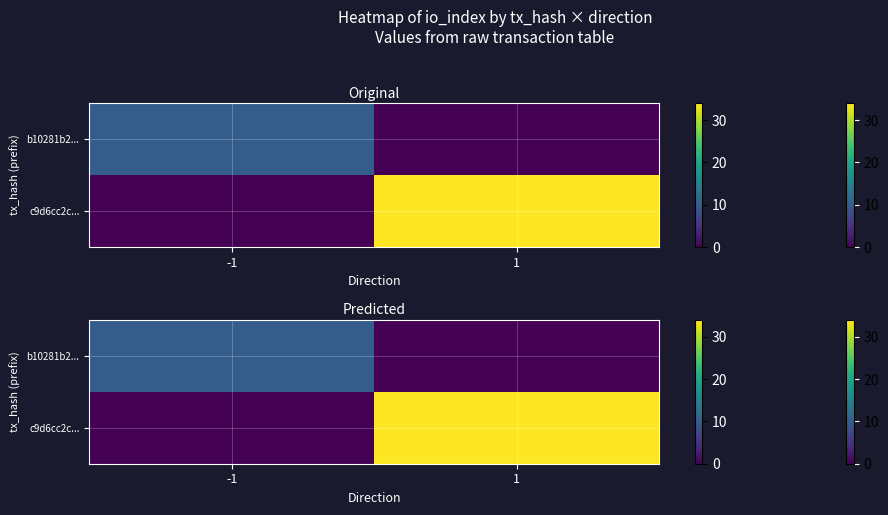

Which series has the largest range (max minus min)?

c9d6cc2c...